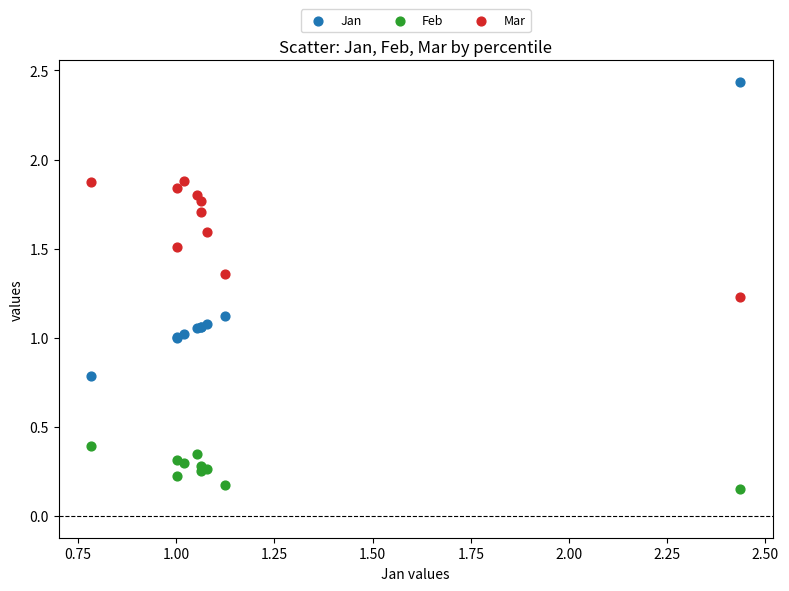

Which series contains the highest Y value?

Jan